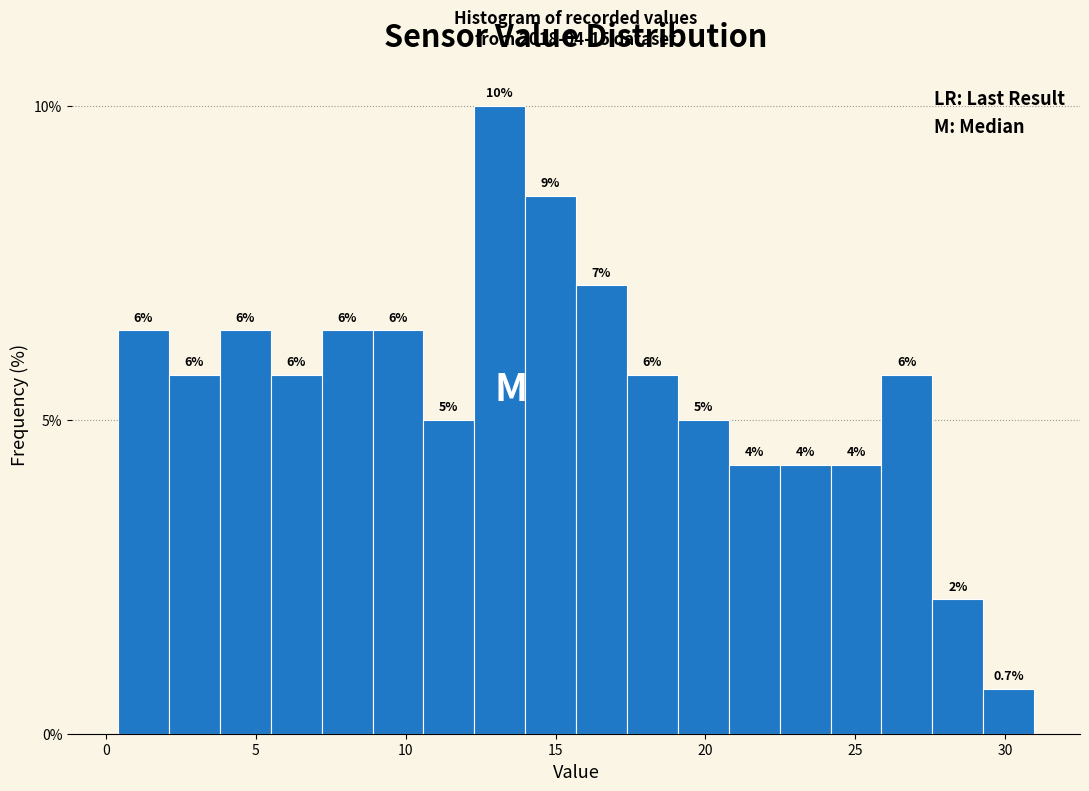

Around what value on the x-axis is the tallest bar? Give the approximate position of its centre, as read against the axis.

13.0